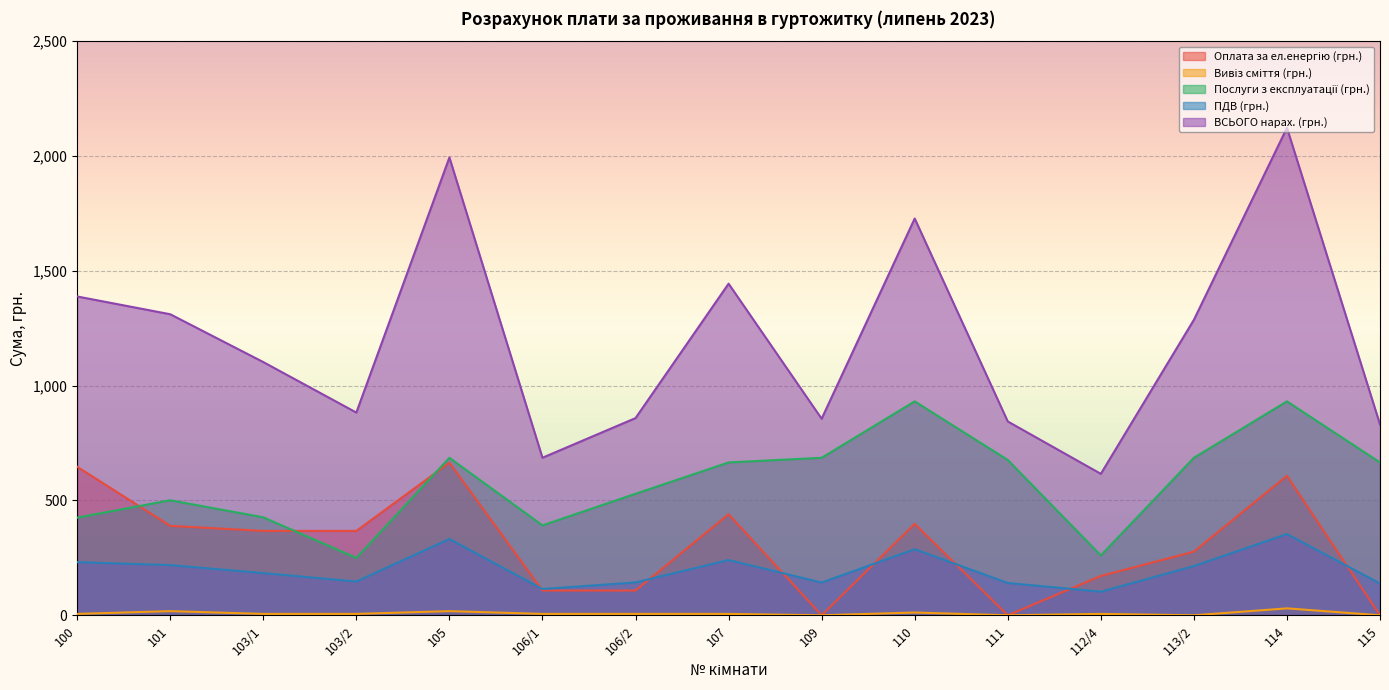

Where does the ПДВ (грн.) series first go above 183?

100